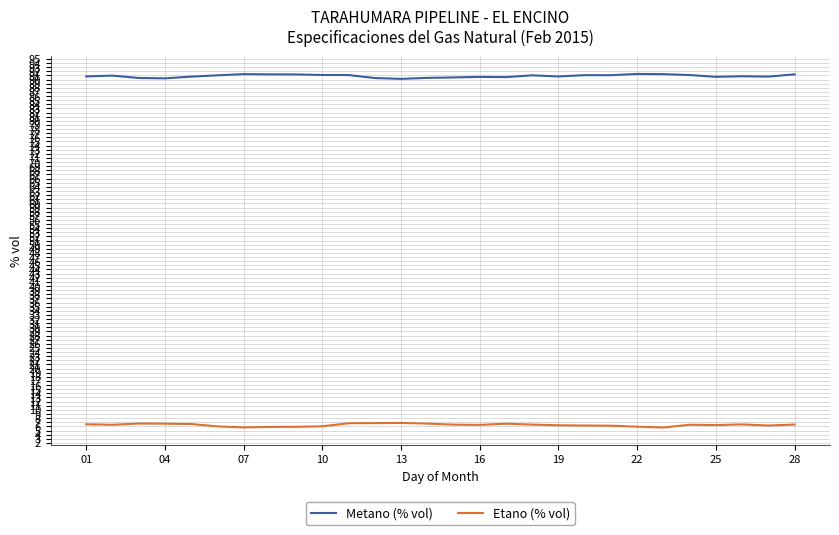

At how many categories does at least one series exceed 41?

28